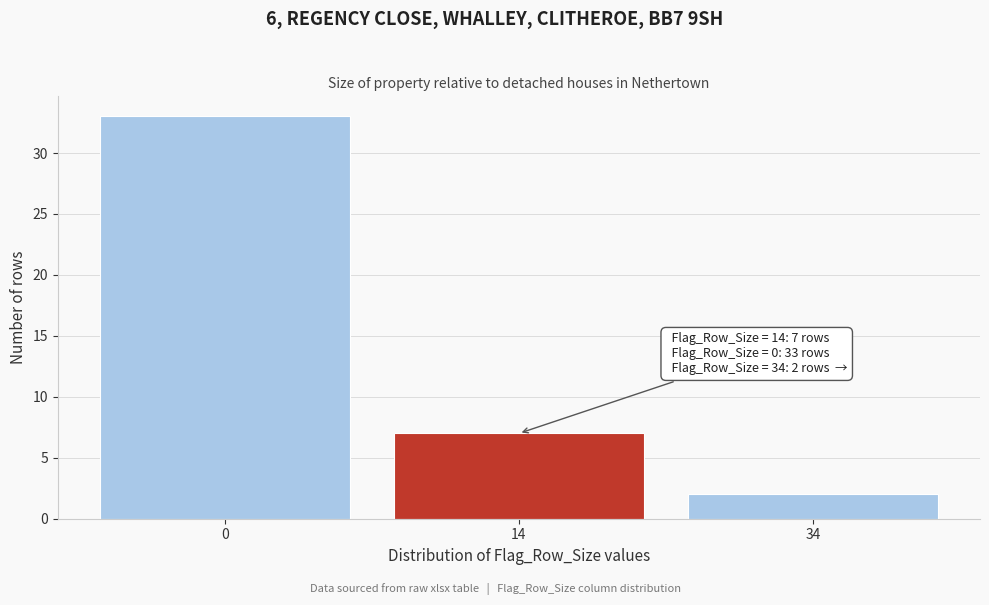

Reading left to right, list all the values displayed in this chart.

0=33	14=7	34=2